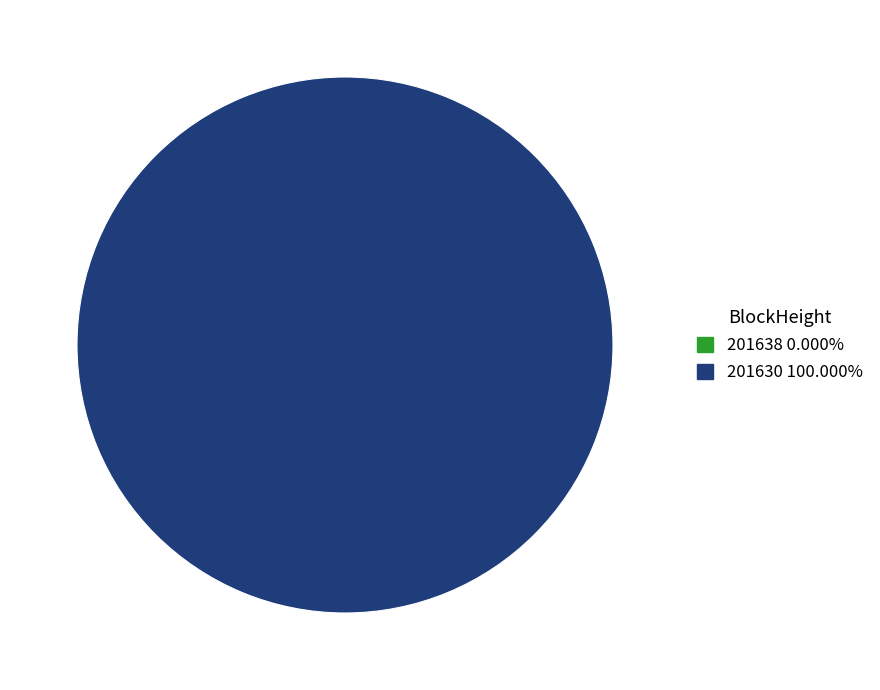

What percentage is the 201630 slice, to the nearest percent?

100%